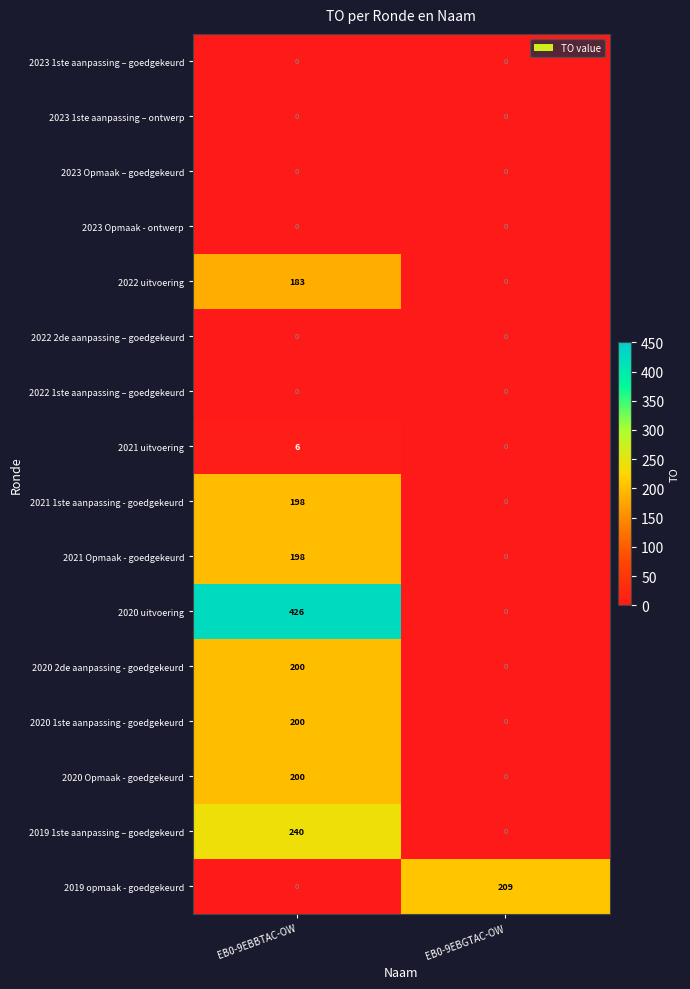

What is the greatest value displayed?

426